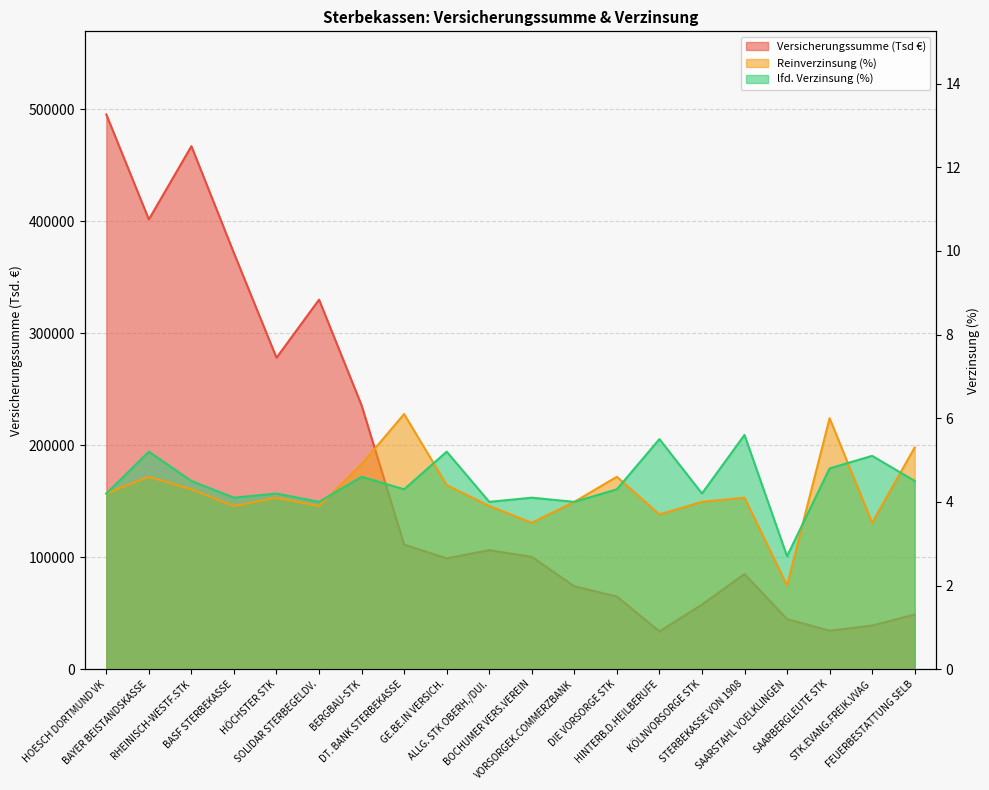

How many lines are shown in the chart?

3